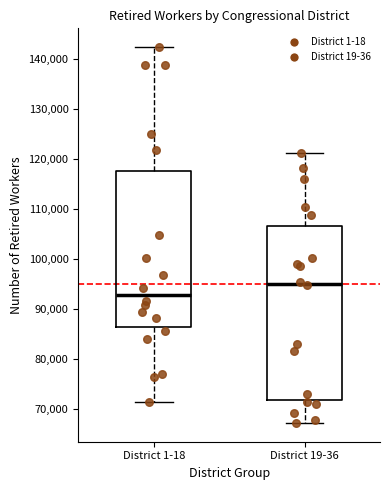

Comparing the boxes themselves (not the whiskers), which one is the tallest?

District 19-36